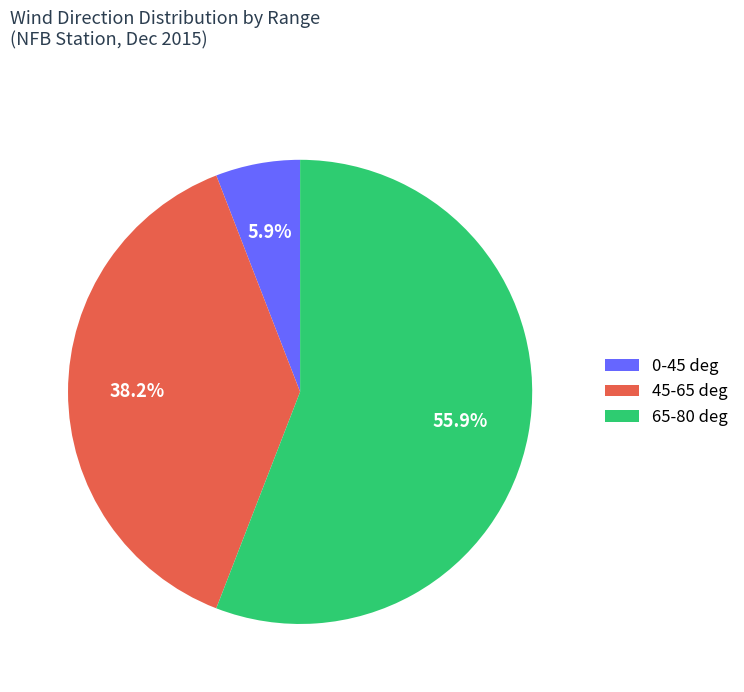

Is there a majority slice in this chart?

Yes